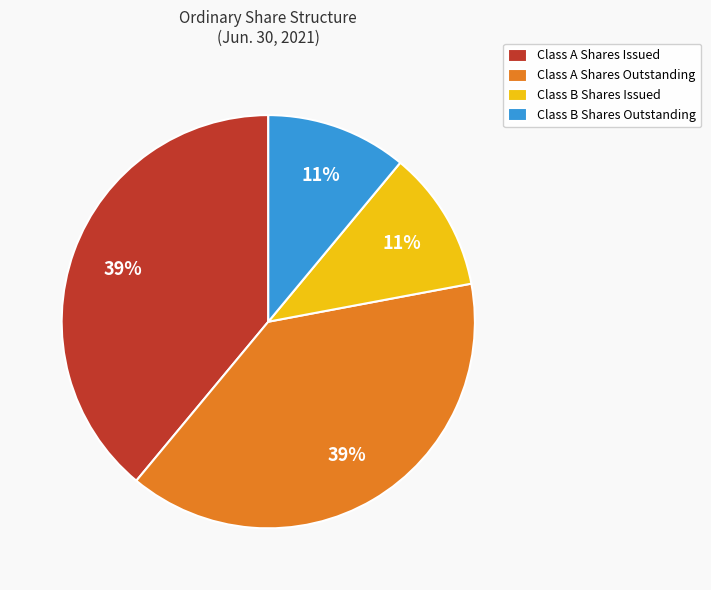

Do Class B Shares Outstanding and Class B Shares Issued together represent more than half of the pie?

No